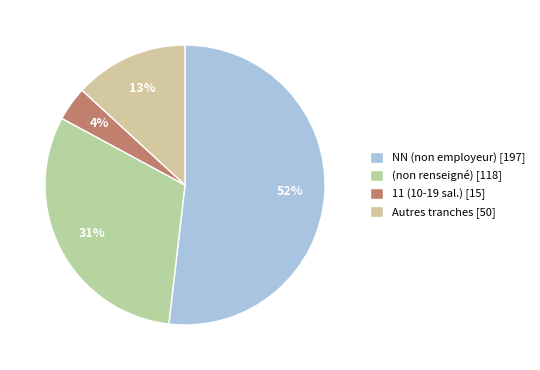

Which slice is the smallest?

11 (10-19 sal.) [15]